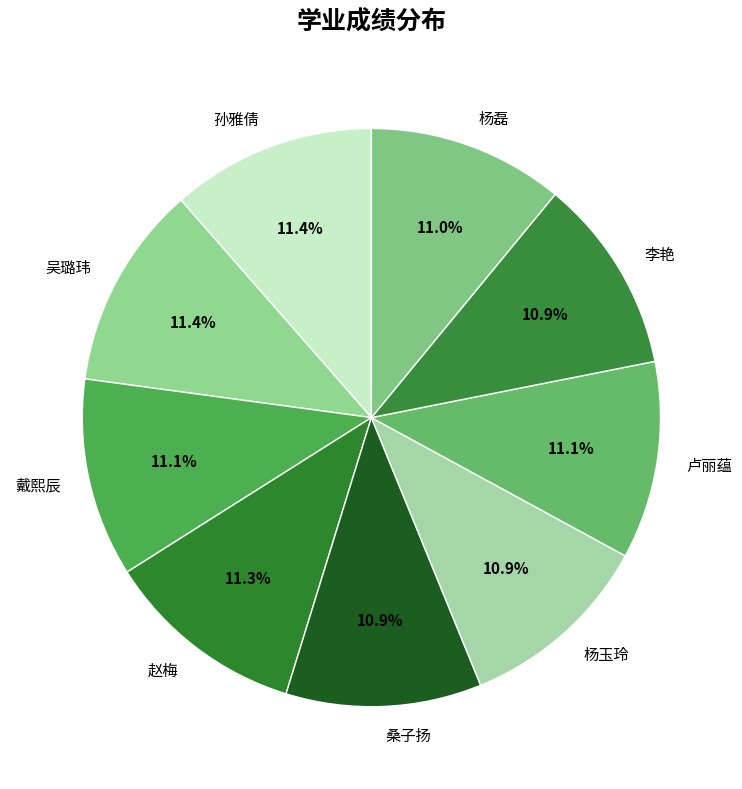

Does any single category account for the majority?

No